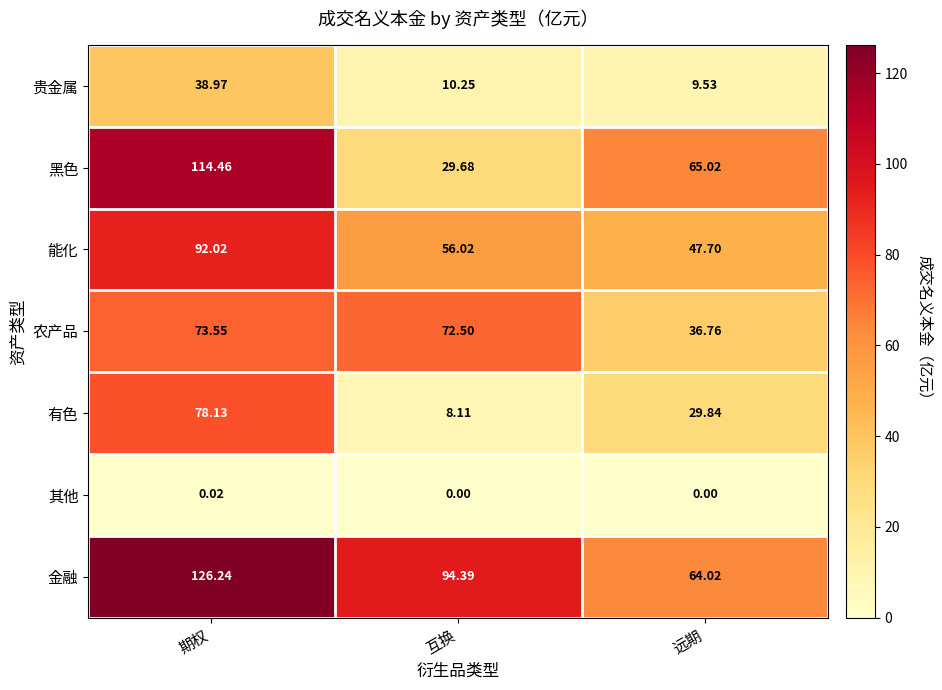

At which label does 农产品 reach its minimum?

远期